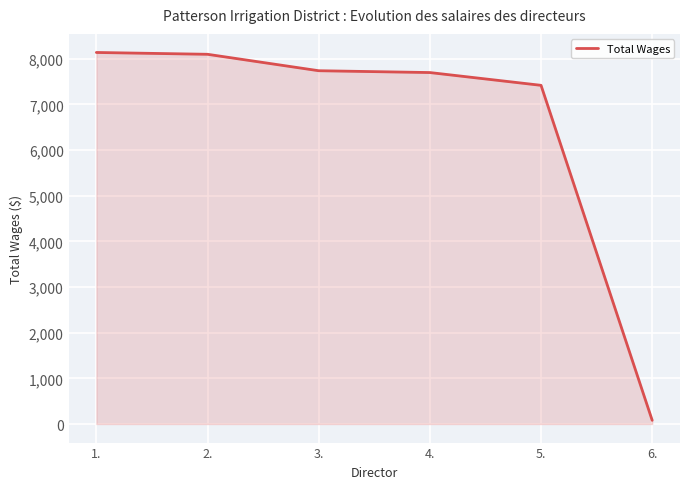

How many lines are shown in the chart?

1